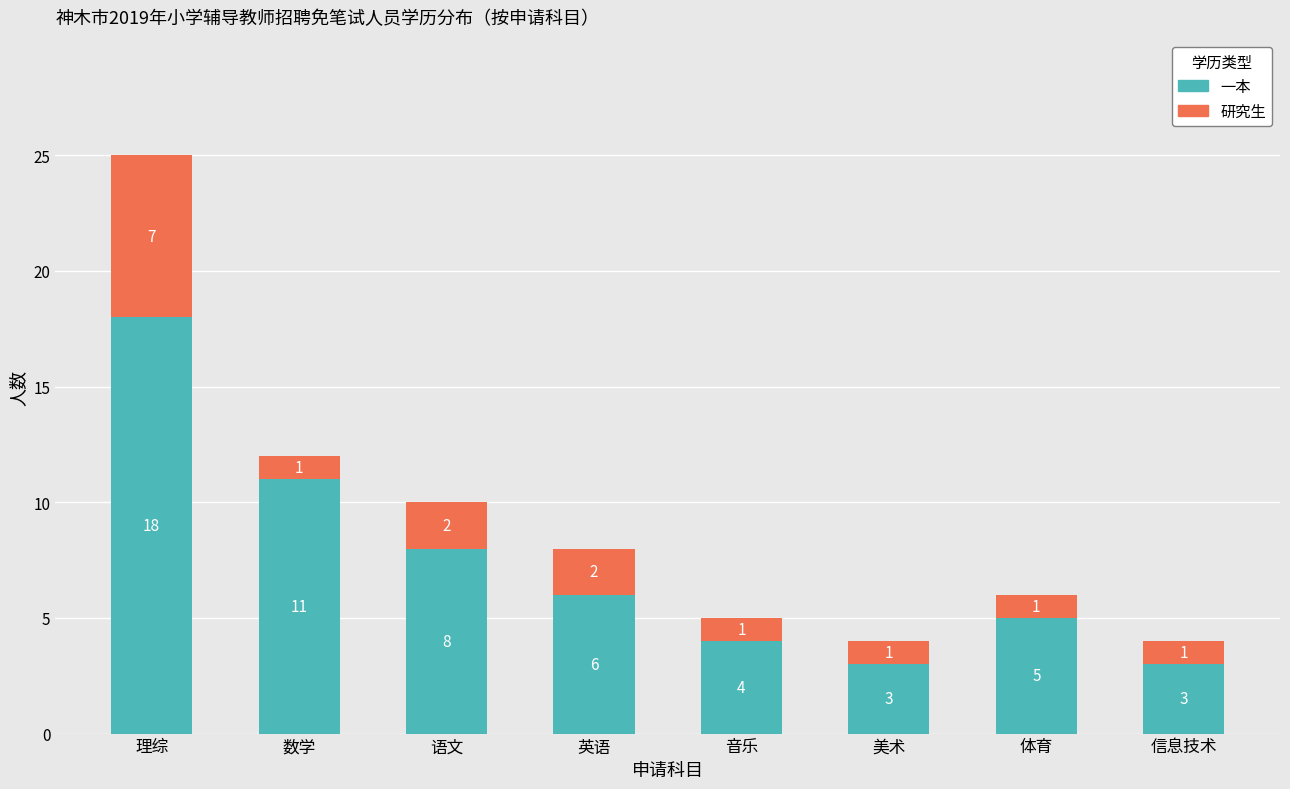

The 一本 series shows 4 at 信息技术. True or false?

False